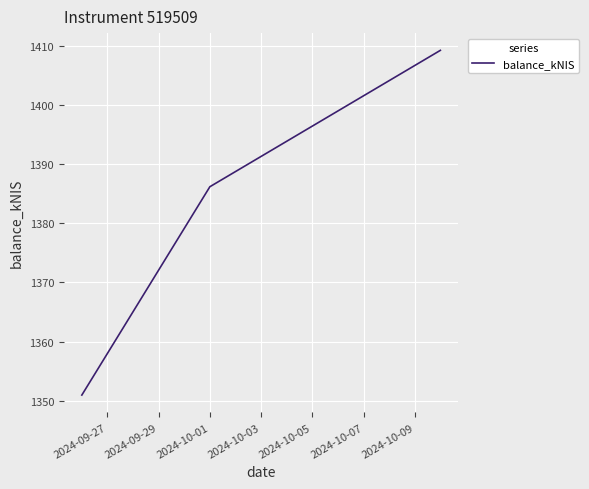

What is the difference between the maximum and minimum values?

58.3